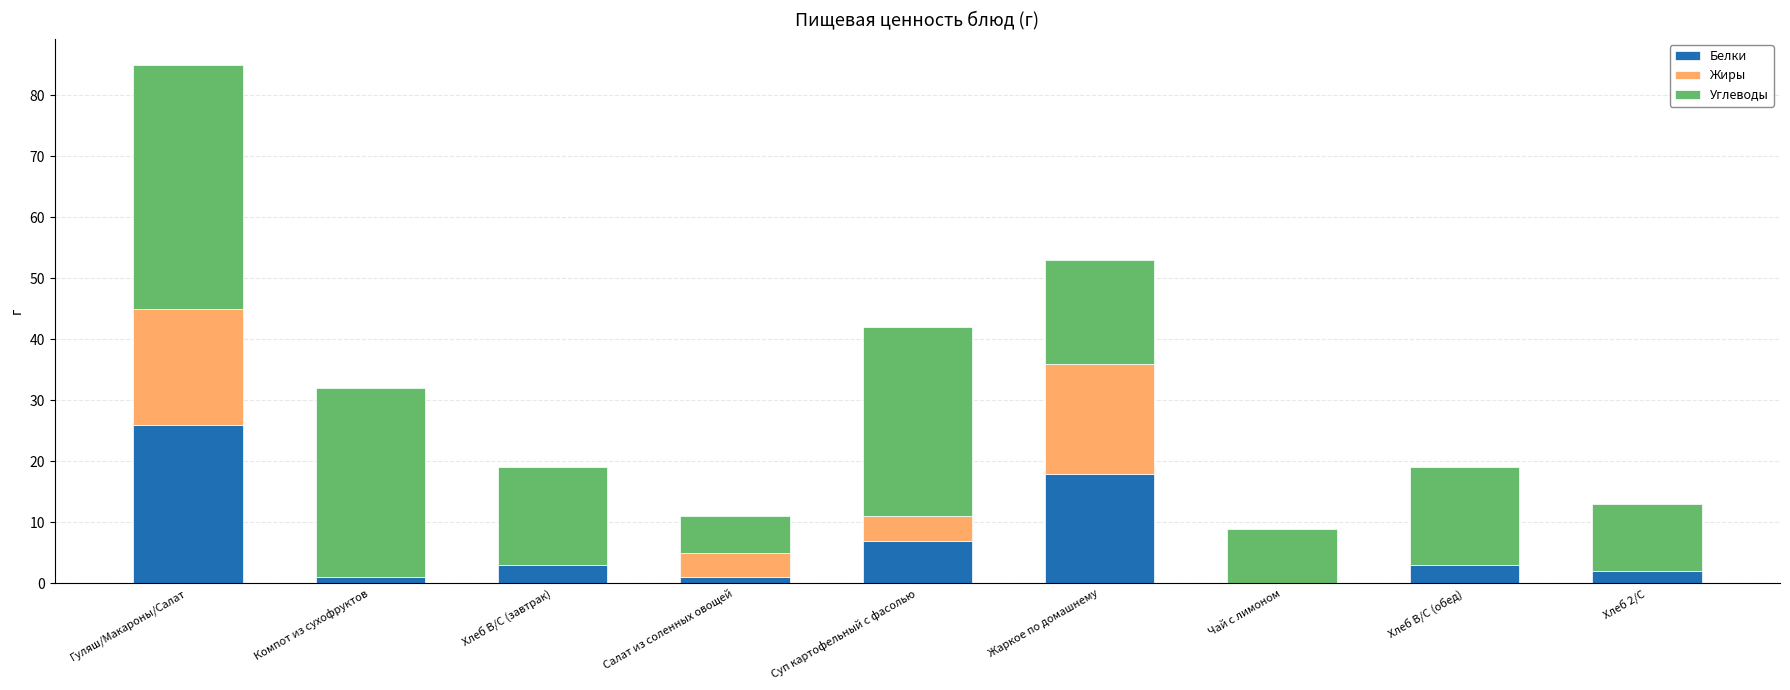

The value of Белки at Жаркое по домашнему is 26. True or false?

False